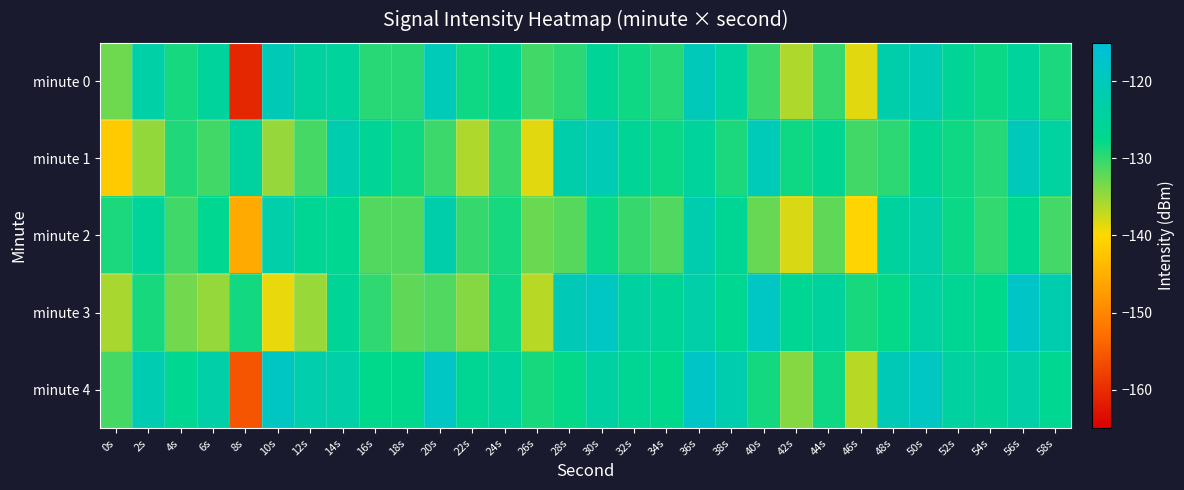

Count the number of categories in the chart.

30